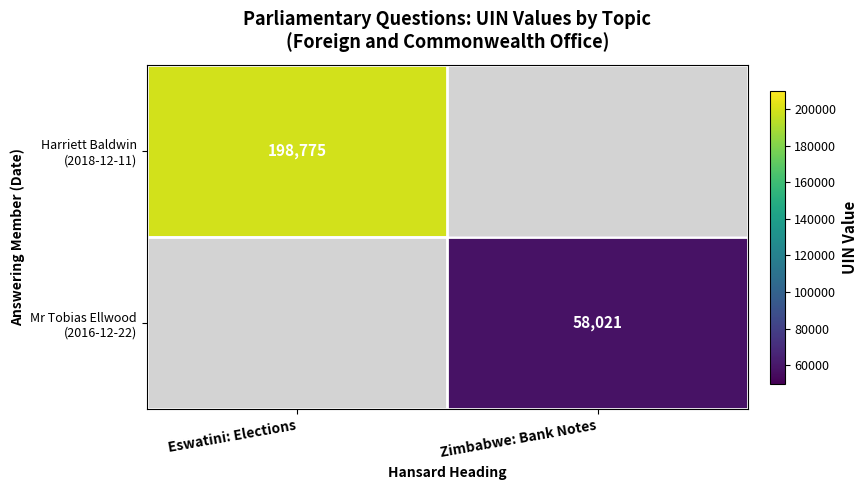

List the series in order of their peak value, highest first.

Harriett Baldwin (2018-12-11), Mr Tobias Ellwood (2016-12-22)